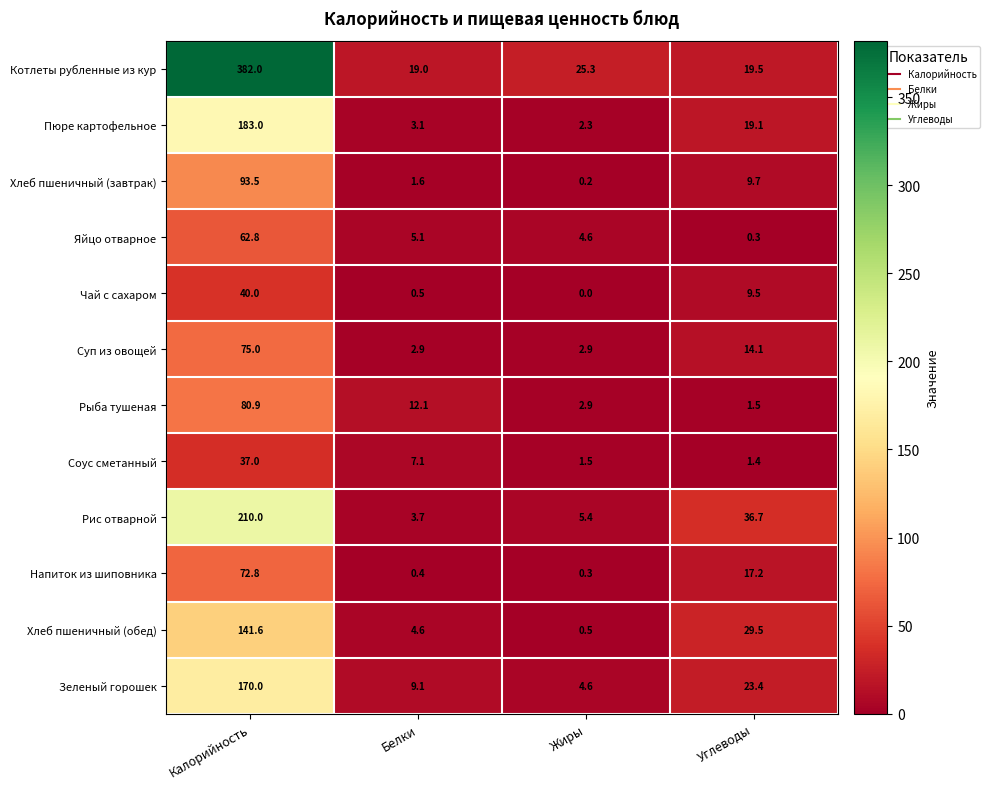

What is the difference between the maximum and minimum values in the Соус сметанный series?

35.6